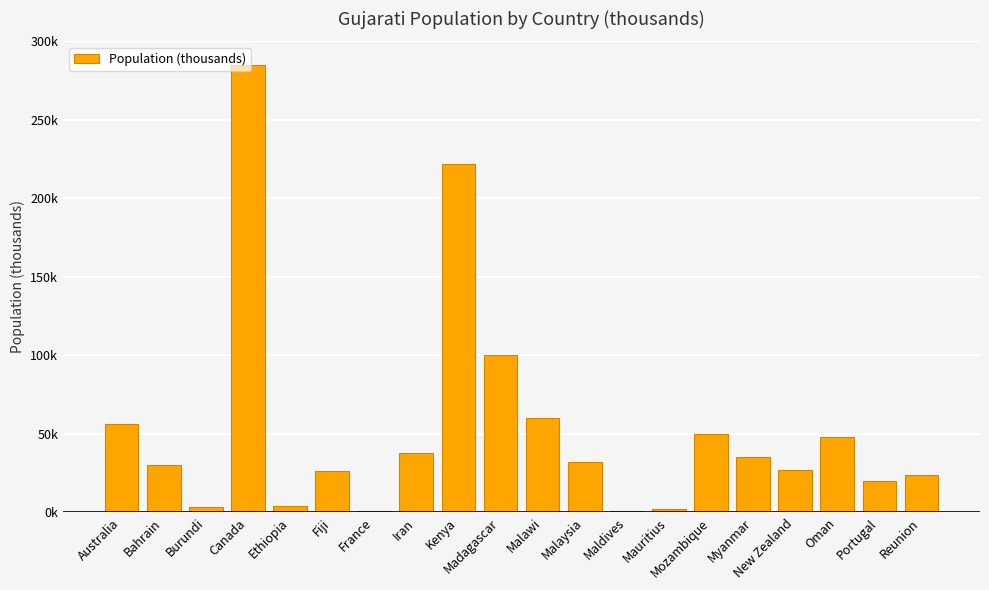

What is the maximum value shown in the chart?

285.0